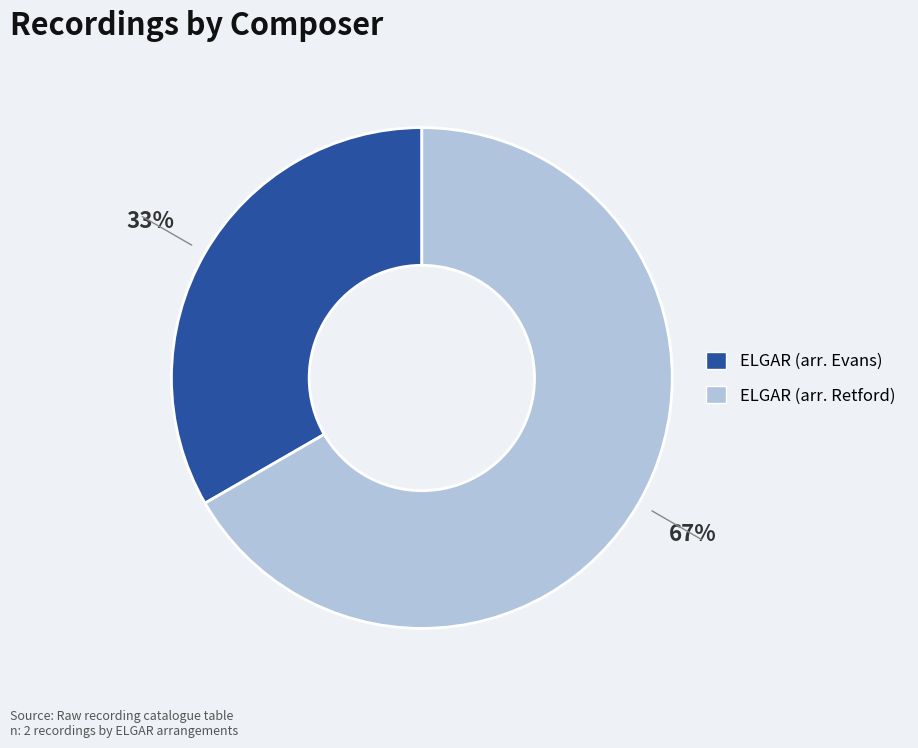

How many segments does this pie chart have?

2